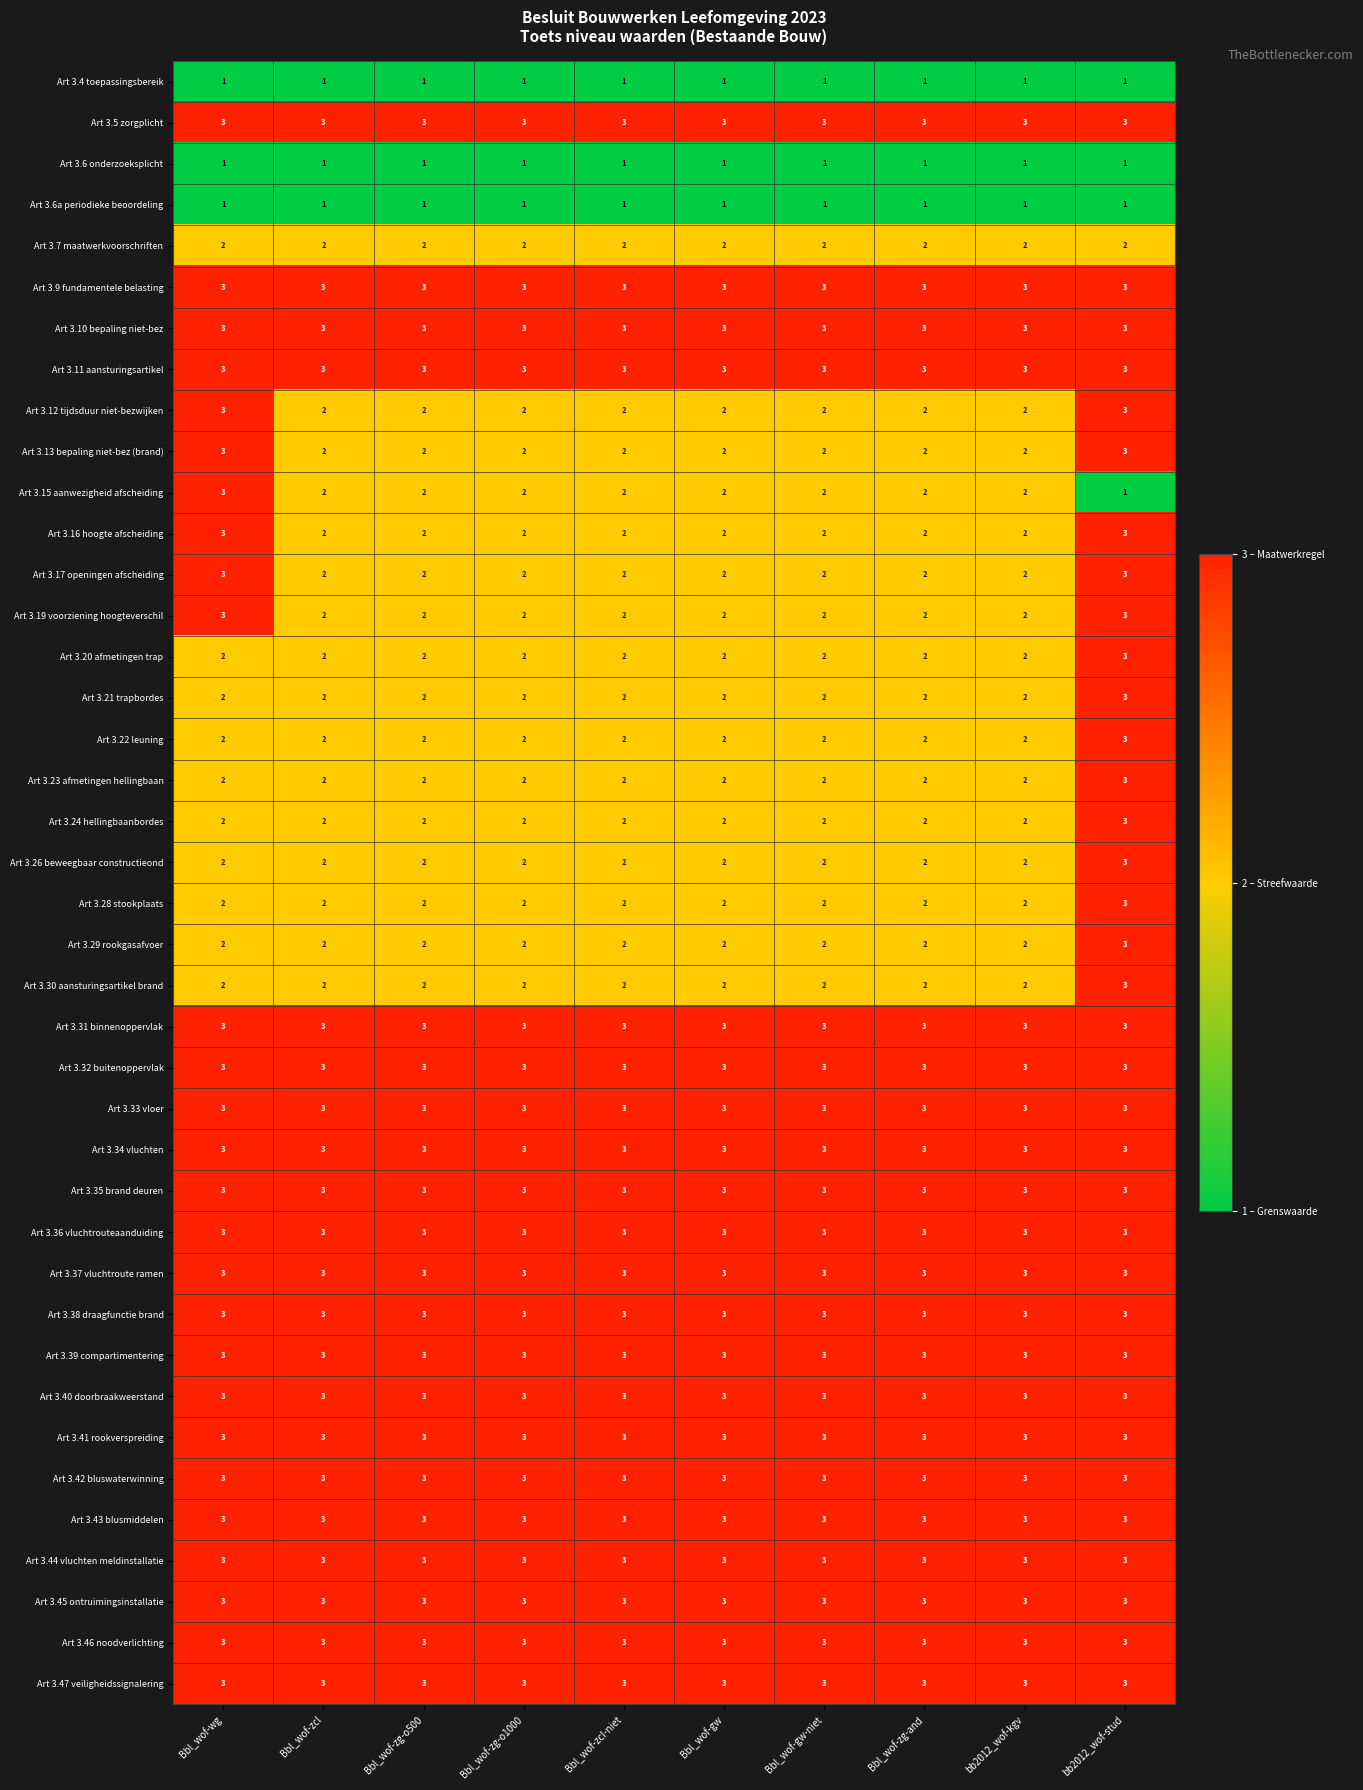

What is the sum of all Art 3.44 vluchten meldinstallatie values?

30